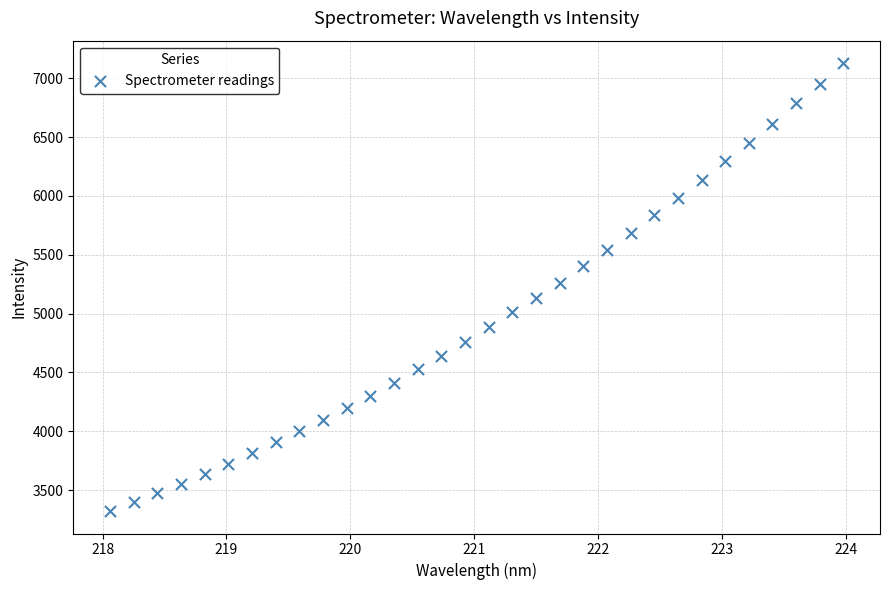

What is the range of X values (max minus min)?

5.9